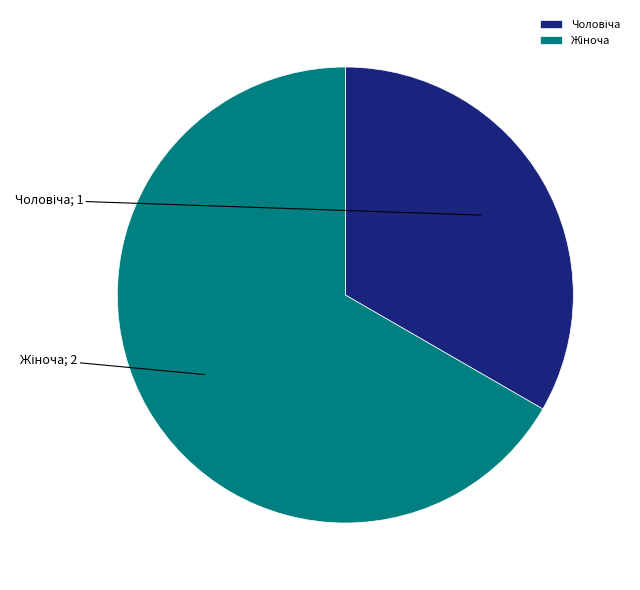

Is there any slice that represents more than half of the pie?

Yes